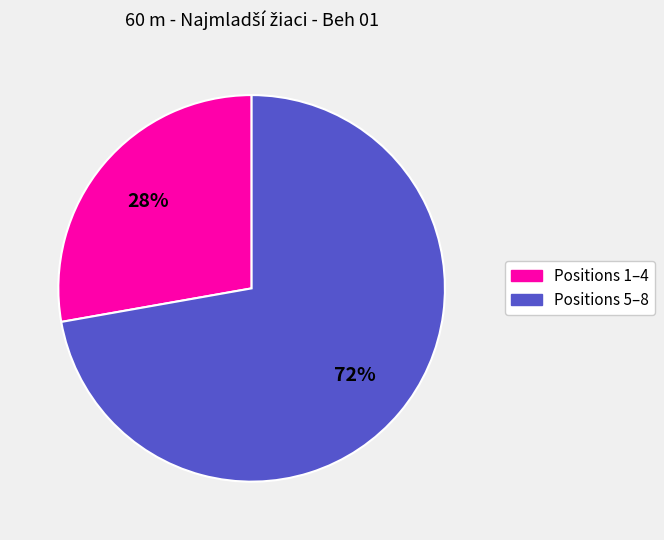

To the nearest percent, what is the average slice percentage?

50%